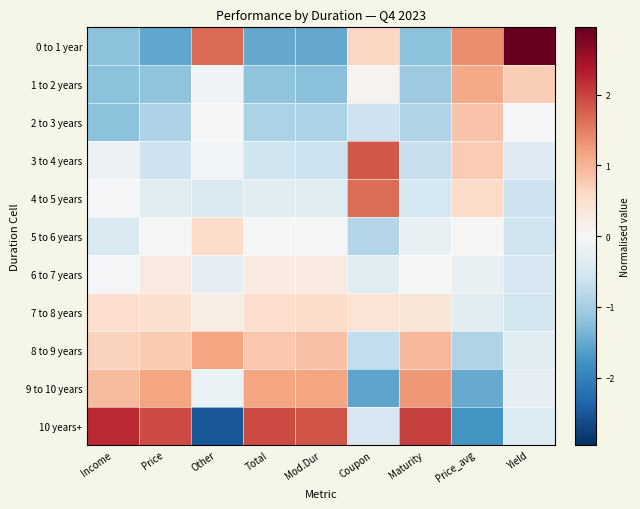

Reading left to right, extract all data points from this chart.

0 to 1 year: Income=-1.2	Price=-1.5	Other=1.7	Total=-1.5	Mod.Dur=-1.5	Coupon=0.6	Maturity=-1.2	Price_avg=1.4	Yield=3.0
1 to 2 years: Income=-1.2	Price=-1.2	Other=-0.1	Total=-1.2	Mod.Dur=-1.2	Coupon=0.1	Maturity=-1.1	Price_avg=1.1	Yield=0.7
2 to 3 years: Income=-1.2	Price=-0.9	Other=-0.0	Total=-0.9	Mod.Dur=-0.9	Coupon=-0.6	Maturity=-0.9	Price_avg=0.8	Yield=-0.0
3 to 4 years: Income=-0.2	Price=-0.6	Other=-0.1	Total=-0.6	Mod.Dur=-0.6	Coupon=1.8	Maturity=-0.7	Price_avg=0.8	Yield=-0.4
4 to 5 years: Income=-0.0	Price=-0.4	Other=-0.4	Total=-0.3	Mod.Dur=-0.4	Coupon=1.6	Maturity=-0.5	Price_avg=0.6	Yield=-0.6
5 to 6 years: Income=-0.4	Price=-0.0	Other=0.5	Total=-0.0	Mod.Dur=-0.0	Coupon=-0.9	Maturity=-0.2	Price_avg=0.0	Yield=-0.6
6 to 7 years: Income=-0.0	Price=0.3	Other=-0.3	Total=0.2	Mod.Dur=0.3	Coupon=-0.4	Maturity=-0.0	Price_avg=-0.2	Yield=-0.5
7 to 8 years: Income=0.5	Price=0.5	Other=0.2	Total=0.5	Mod.Dur=0.5	Coupon=0.4	Maturity=0.4	Price_avg=-0.3	Yield=-0.5
8 to 9 years: Income=0.7	Price=0.8	Other=1.2	Total=0.8	Mod.Dur=0.9	Coupon=-0.7	Maturity=0.9	Price_avg=-0.9	Yield=-0.4
9 to 10 years: Income=0.9	Price=1.2	Other=-0.2	Total=1.2	Mod.Dur=1.2	Coupon=-1.6	Maturity=1.3	Price_avg=-1.5	Yield=-0.3
10 years+: Income=2.2	Price=1.9	Other=-2.5	Total=1.9	Mod.Dur=1.8	Coupon=-0.5	Maturity=2.0	Price_avg=-1.8	Yield=-0.4